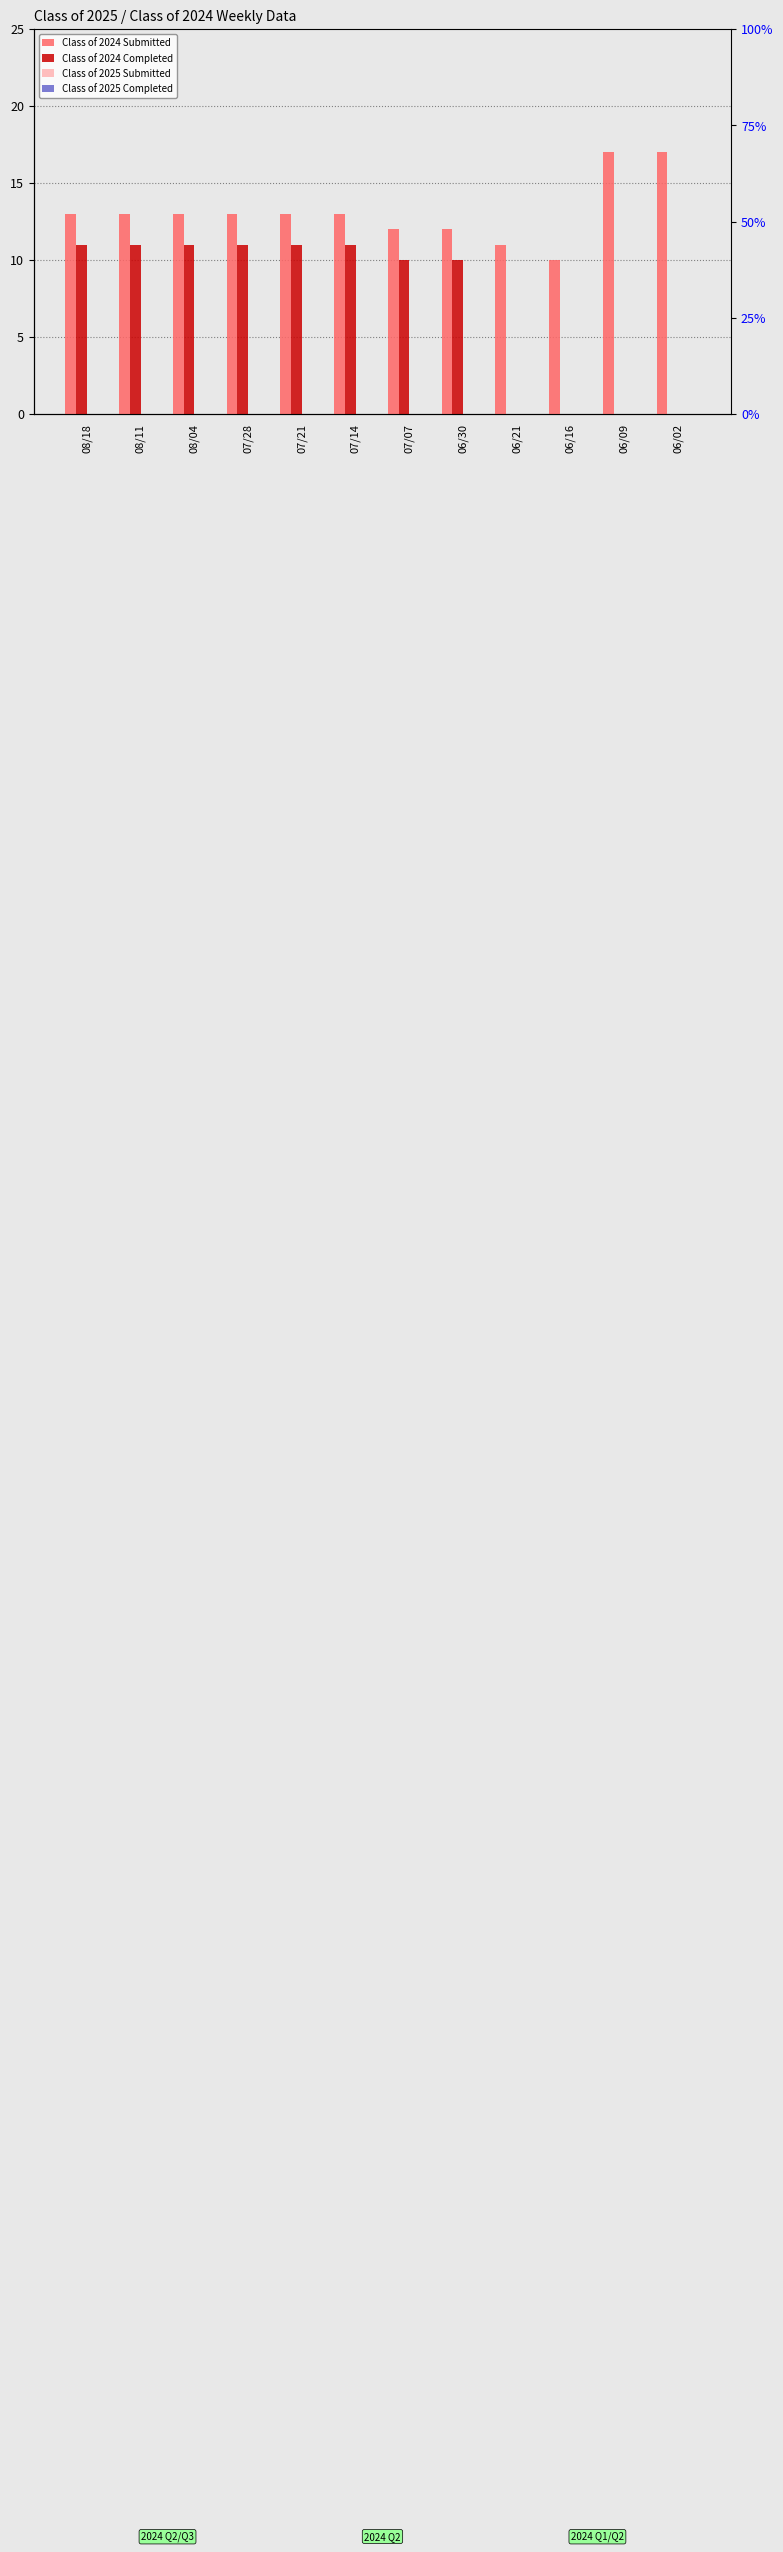

Rank the categories by Class of 2024 Completed value from lowest to highest.

06/21, 06/16, 06/09, 06/02, 07/07, 06/30, 08/18, 08/11, 08/04, 07/28, 07/21, 07/14